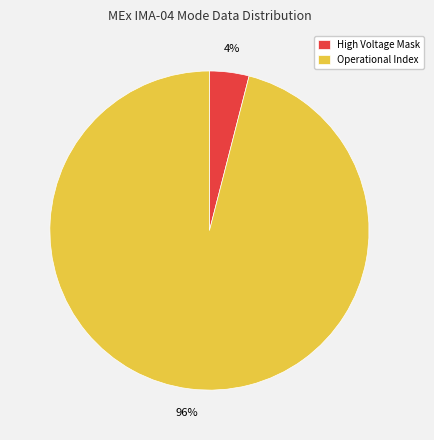

Is the sum of Operational Index and High Voltage Mask greater than half?

Yes